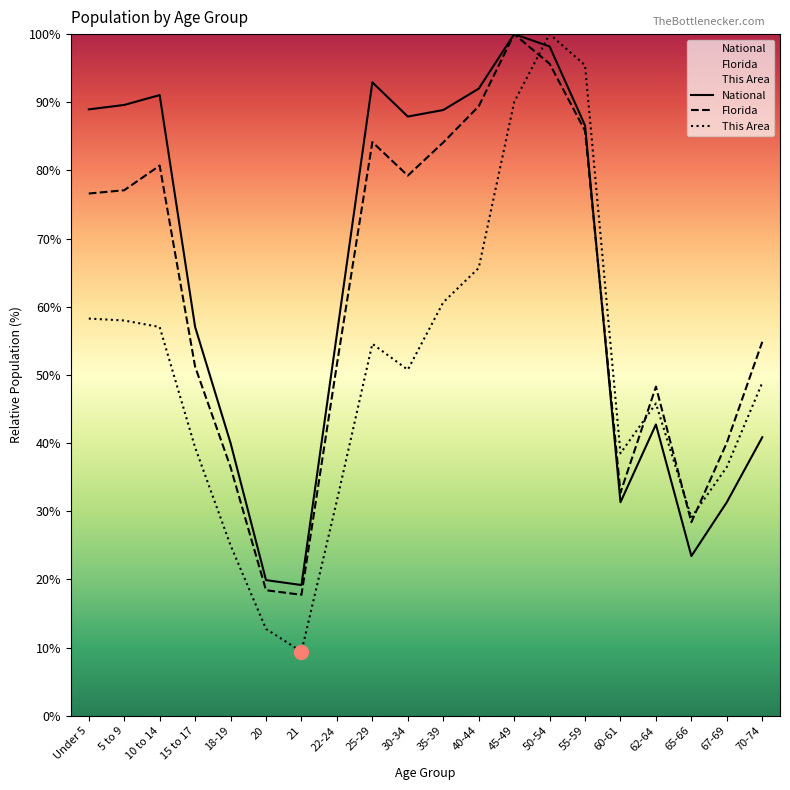

What is the sum of all This Area values?

1007.2